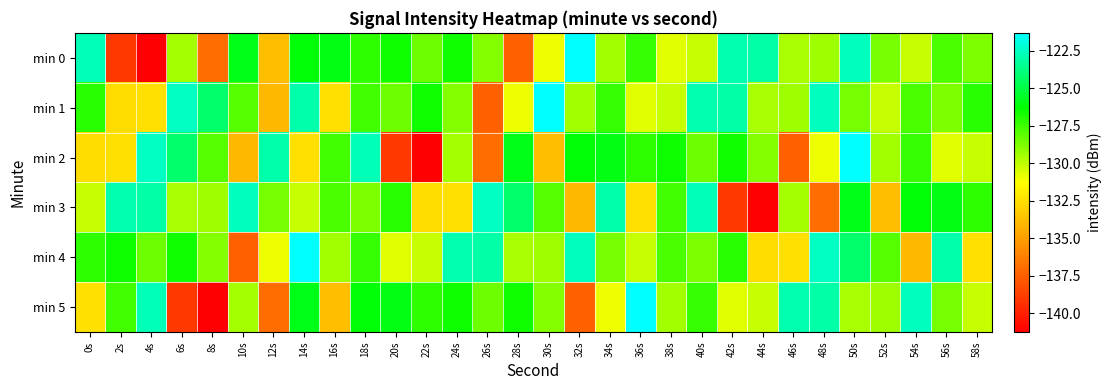

At which category is the sum across all series the highest?

50s